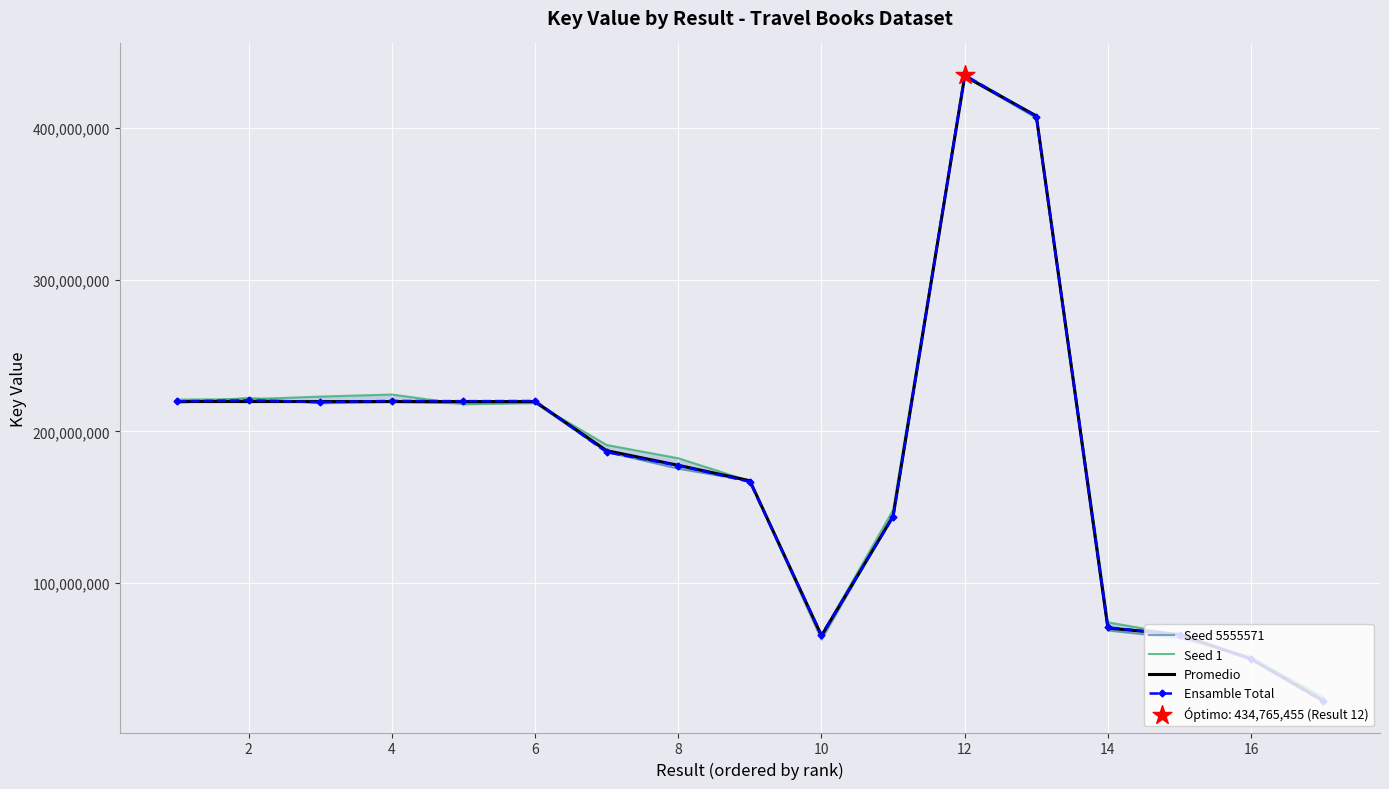

Is the value of Ensamble Total at 16 greater than the value of Promedio at 10?

No